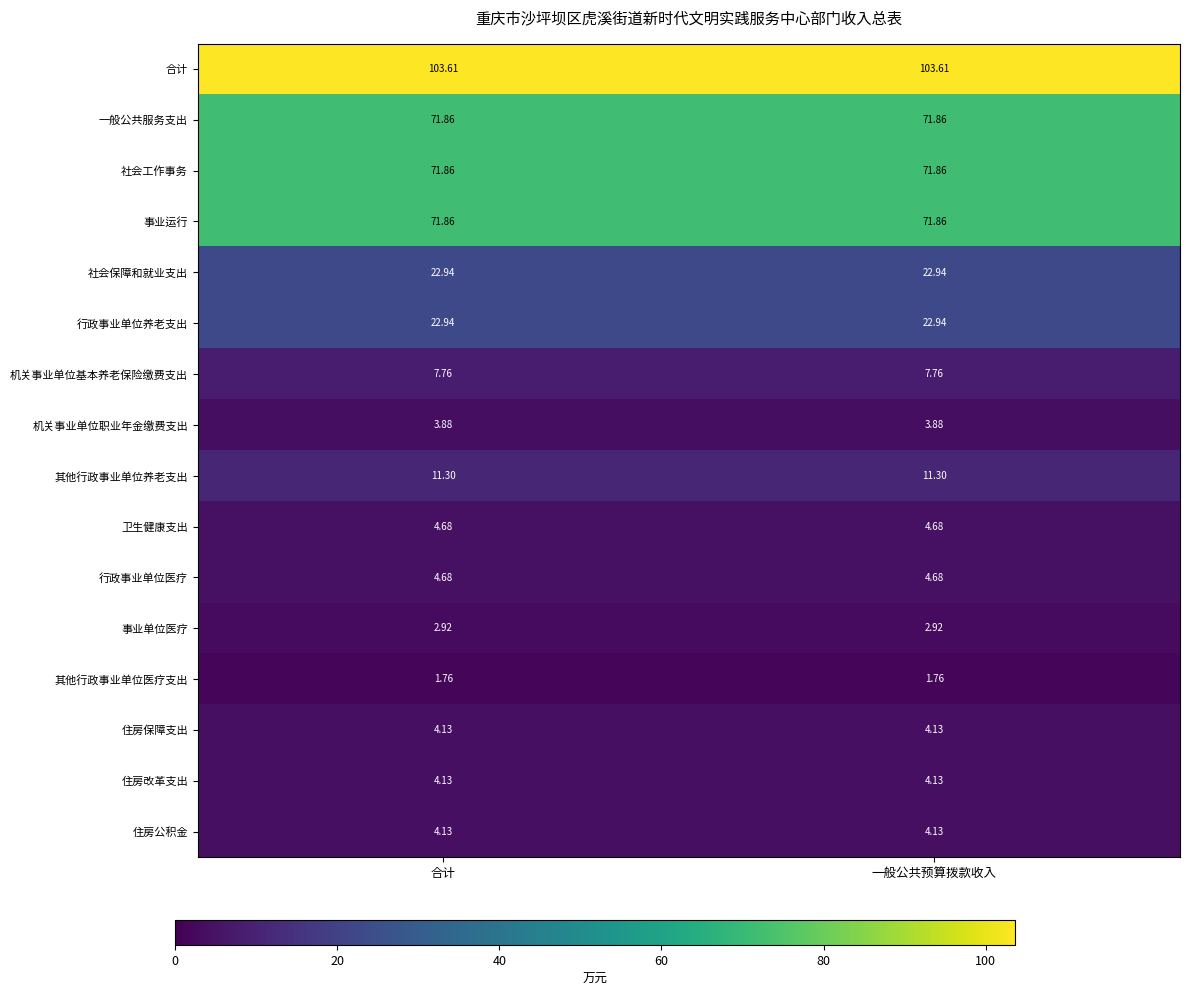

Which series has the largest total across all categories?

合计